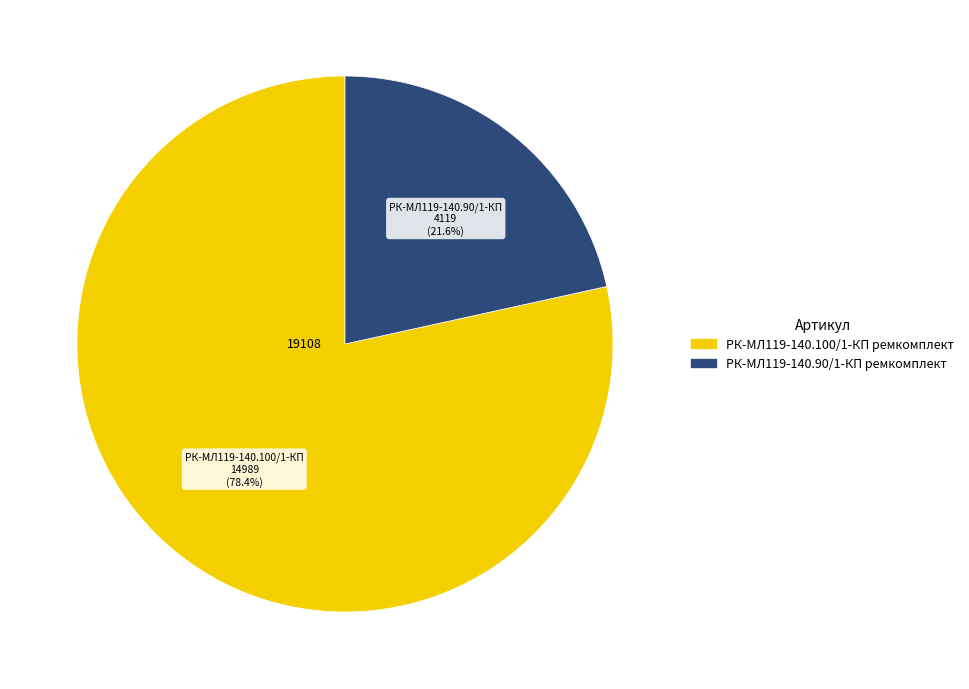

True or false: РК-МЛ119-140.100/1-КП ремкомплект accounts for 78% of the total.

True